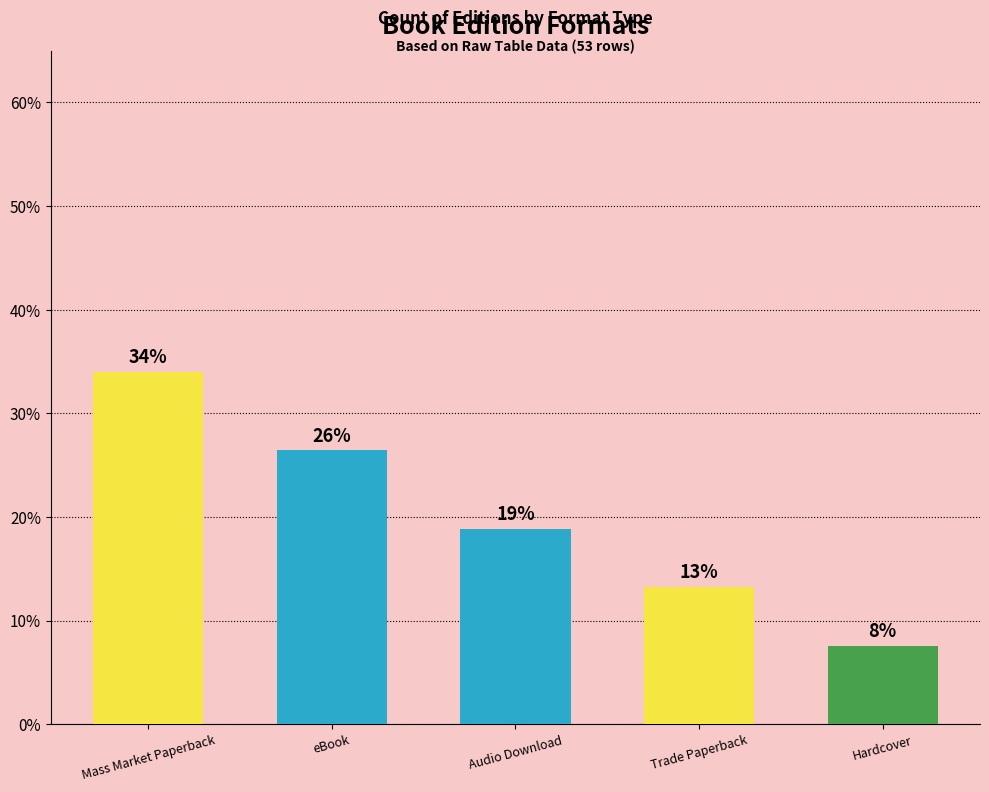

Does the chart contain any negative values?

No